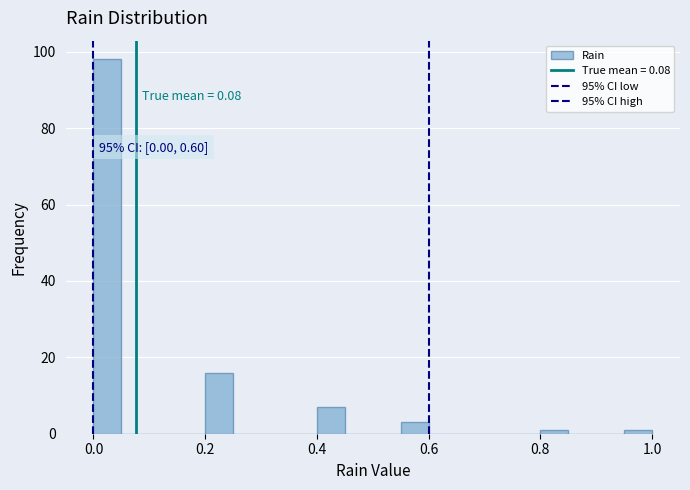

Read against the x-axis, roughly where is the centre of the tallest bar?

0.02